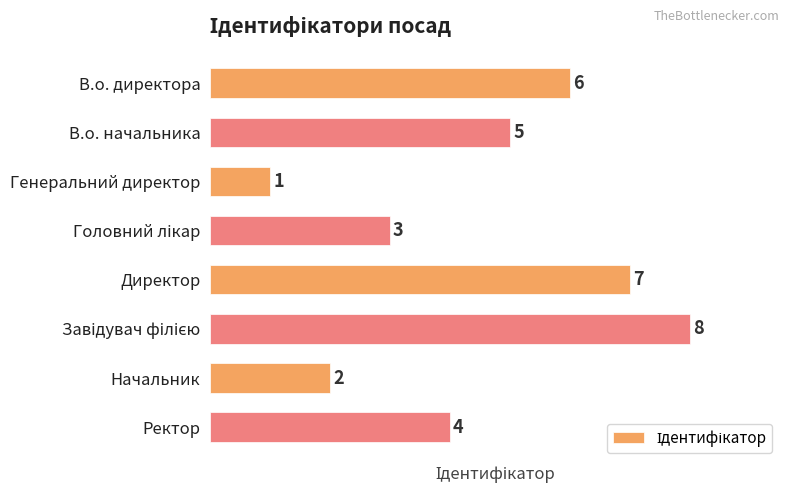

The value at Генеральний директор is 1. True or false?

True